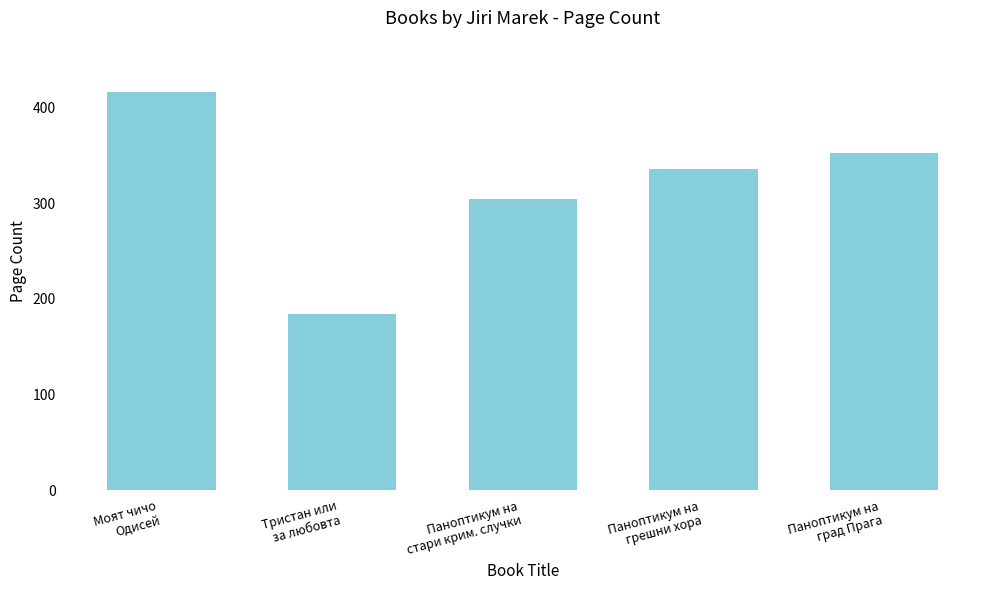

What is the label of the 2nd bar from the right?

Паноптикум на
грешни хора